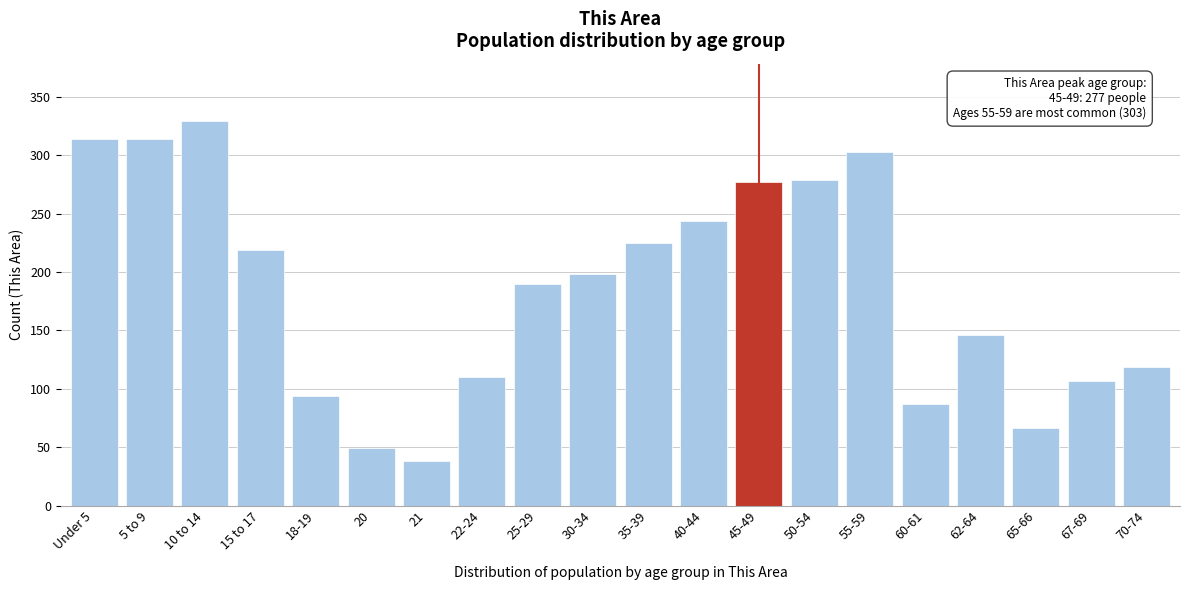

Reading left to right, what are all the values shown in this chart?

314	314	329	219	94	49	38	110	190	198	225	244	277	279	303	87	146	66	107	119